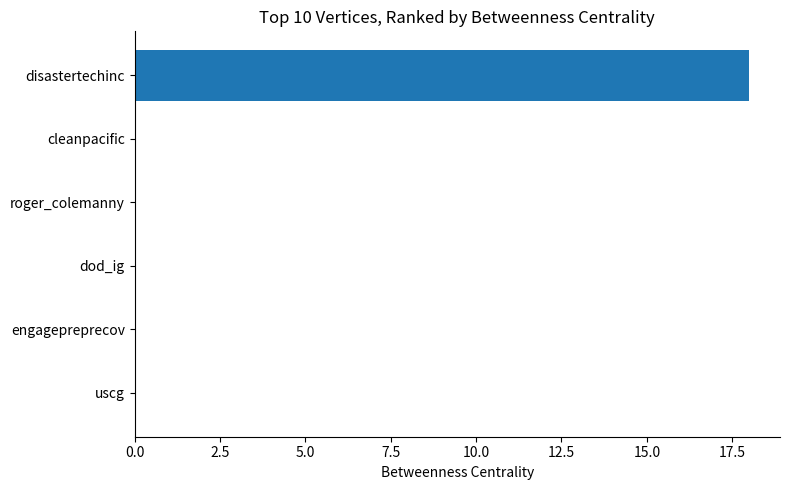

Reading top to bottom, list all the values displayed in this chart.

disastertechinc=18	cleanpacific=0	roger_colemanny=0	dod_ig=0	engagepreprecov=0	uscg=0